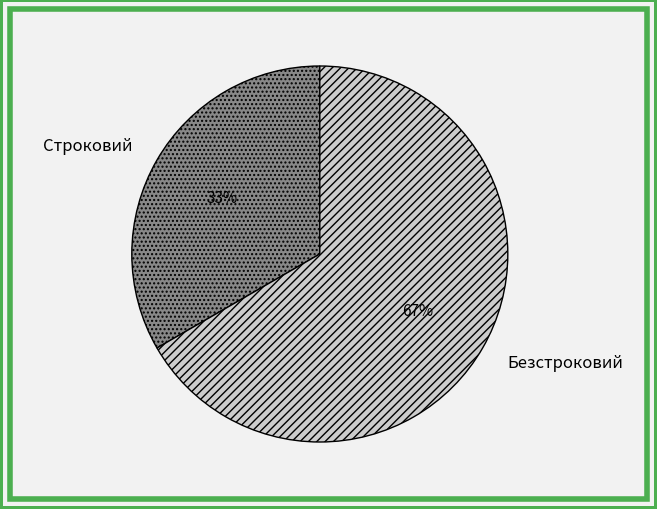

Is it true that Строковий is 40% of the pie?

False